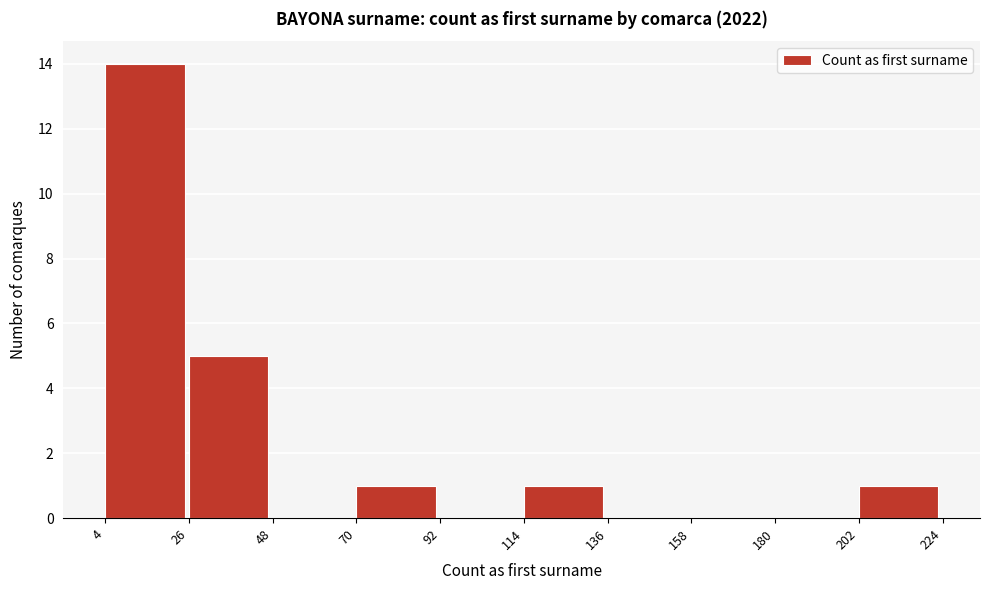

Reading left to right, transcribe this chart: for each bar, give the range it covers on the x-axis and its height. The values are not printed on the chart, so give them approximately, as read against the axis.

4 to 26: 14
26 to 48: 5
48 to 70: 0
70 to 92: 1
92 to 114: 0
114 to 136: 1
136 to 158: 0
158 to 180: 0
180 to 202: 0
202 to 224: 1